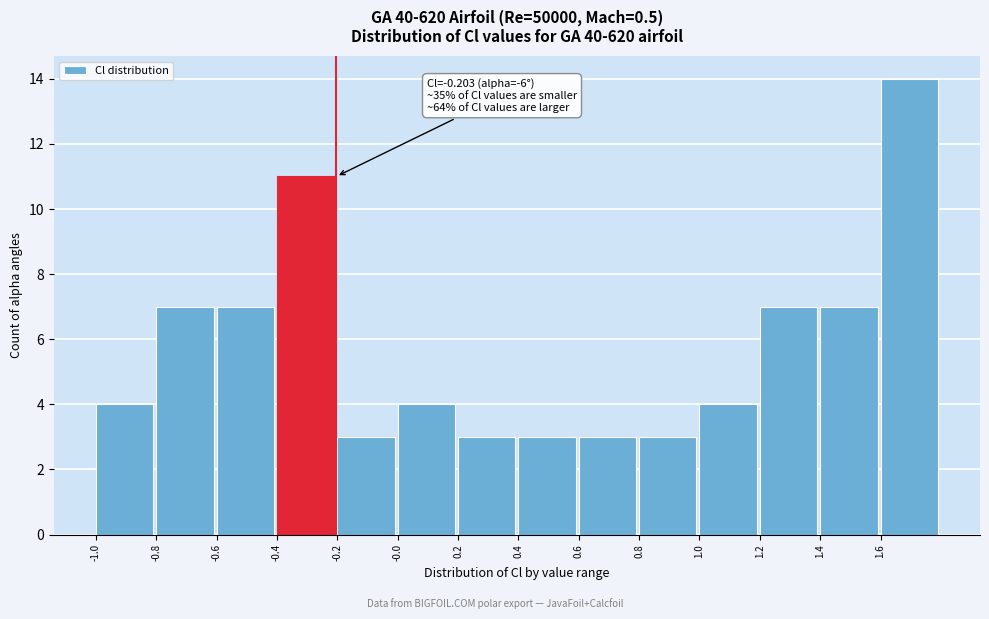

Over which range of the x-axis is the bar tallest?

1.6 to 1.8